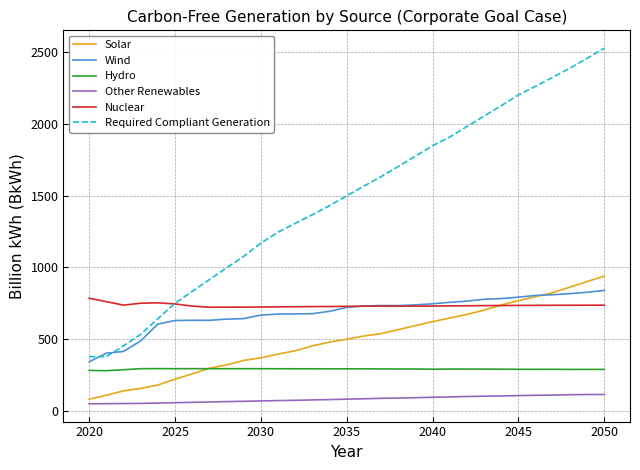

What is the minimum value shown in the chart?

49.6